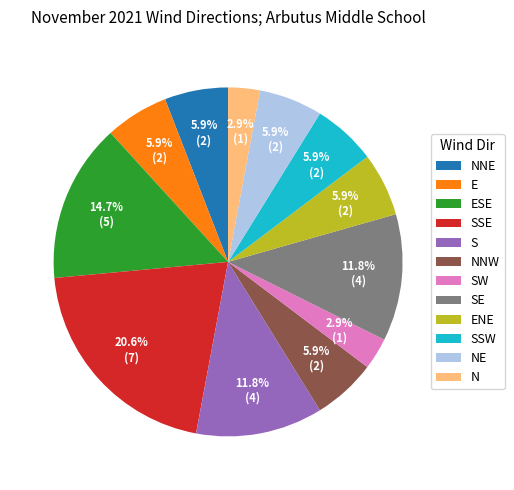

Does any single category account for the majority?

No